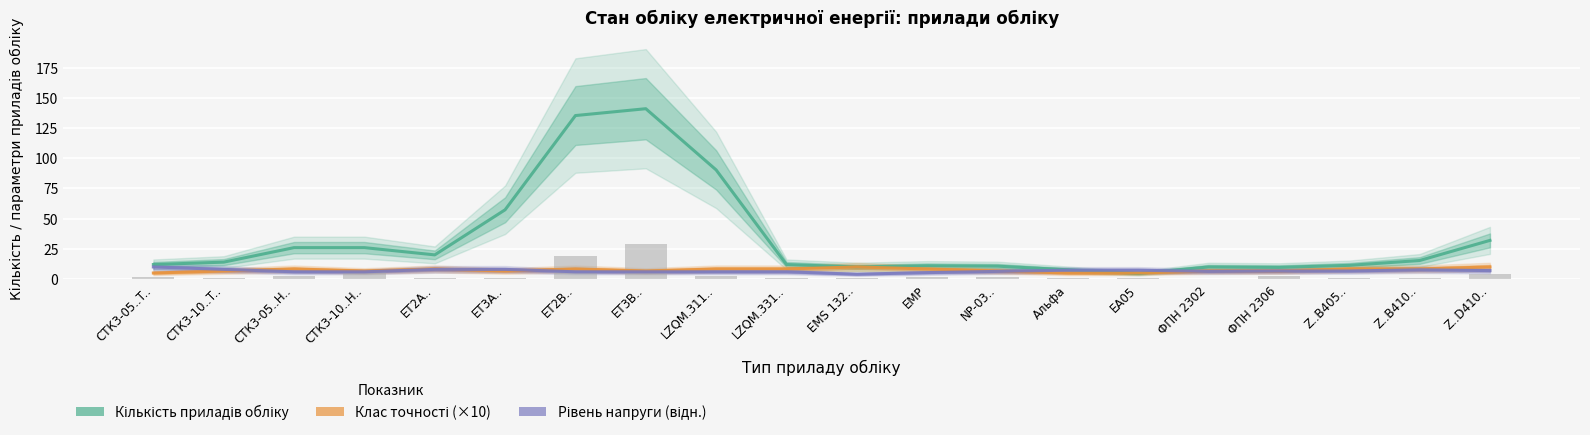

Reading left to right, transcribe all the data shown in this chart.

Кількість приладів обліку: СТК3-05..T..=12.0	СТК3-10..T..=14.0	СТК3-05..H..=26.0	СТК3-10..H..=26.0	ET2A..=20.0	ET3A..=57.3	ET2B..=135.3	ET3B..=141.0	LZQM.311..=90.3	LZQM.331..=12.0	EMS 132..=10.0	EMP=11.0	NP-03..=10.7	Альфа=7.7	EA05=4.7	ФПН 2302=10.0	ФПН 2306=9.7	Z..B405..=11.3	Z..B410..=15.3	Z..D410..=32.0
Клас точності (×10): СТК3-05..T..=5.0	СТК3-10..T..=6.7	СТК3-05..H..=8.3	СТК3-10..H..=6.7	ET2A..=8.3	ET3A..=6.7	ET2B..=8.3	ET3B..=6.7	LZQM.311..=8.3	LZQM.331..=8.3	EMS 132..=10.0	EMP=8.3	NP-03..=6.7	Альфа=5.0	EA05=5.0	ФПН 2302=6.7	ФПН 2306=6.7	Z..B405..=8.3	Z..B410..=8.3	Z..D410..=10.0
Рівень напруги (відн.): СТК3-05..T..=10.0	СТК3-10..T..=8.0	СТК3-05..H..=6.0	СТК3-10..H..=6.0	ET2A..=8.0	ET3A..=8.0	ET2B..=6.0	ET3B..=6.0	LZQM.311..=6.0	LZQM.331..=6.0	EMS 132..=4.0	EMP=5.3	NP-03..=6.3	Альфа=7.3	EA05=7.3	ФПН 2302=6.3	ФПН 2306=6.7	Z..B405..=6.7	Z..B410..=7.7	Z..D410..=7.0